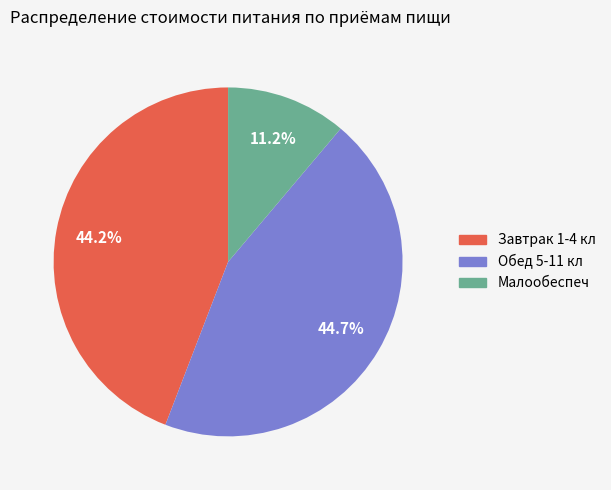

Which slice is the largest?

Обед 5-11 кл